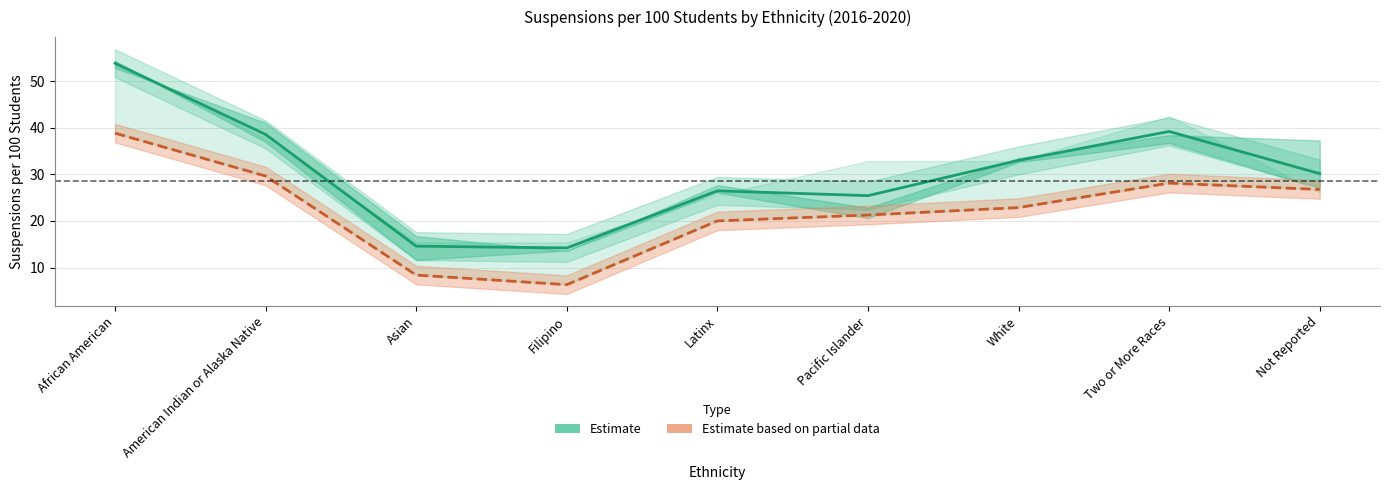

Between Two or More Races and White, which is larger?

Two or More Races